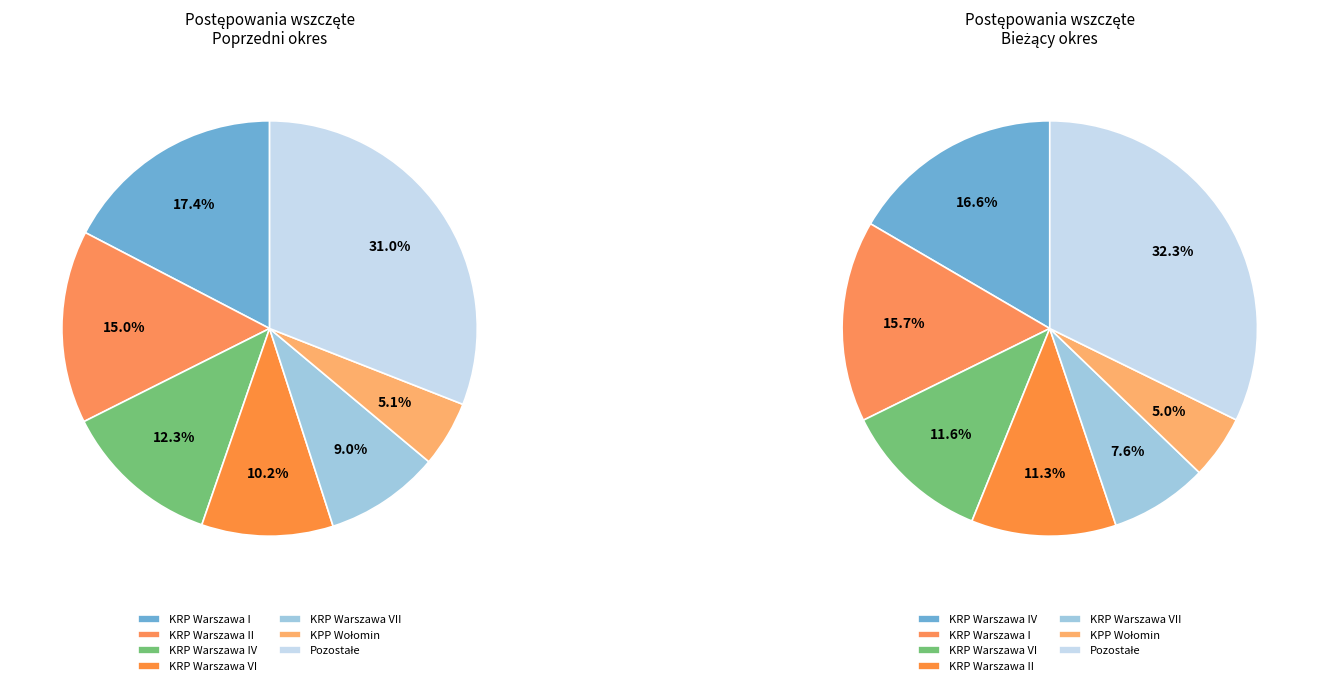

The KKP Warszawa slice represents 14% of the pie. True or false?

False